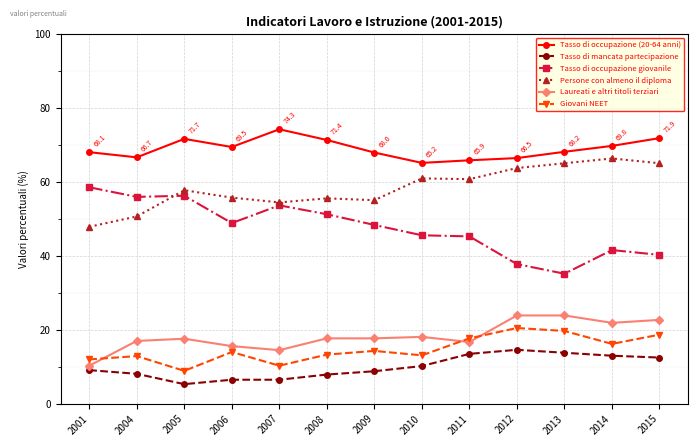

Is it true that Tasso di mancata partecipazione equals 13.8 at 2004?

False